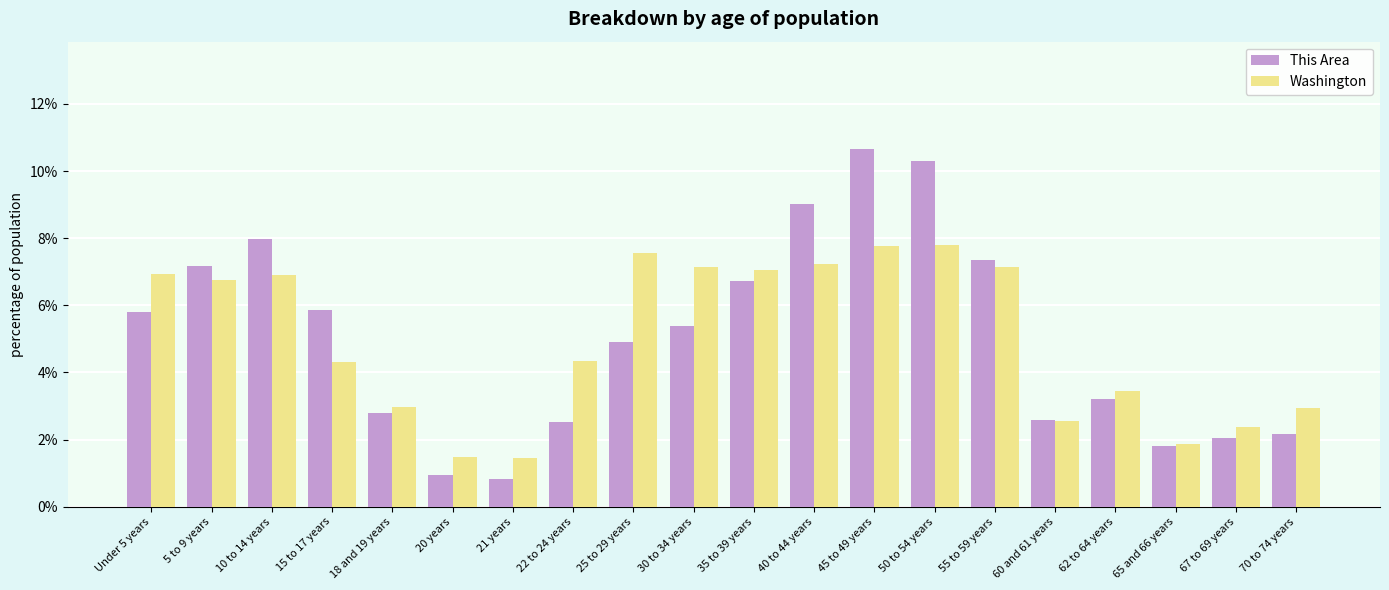

Which series has the largest range (max minus min)?

This Area